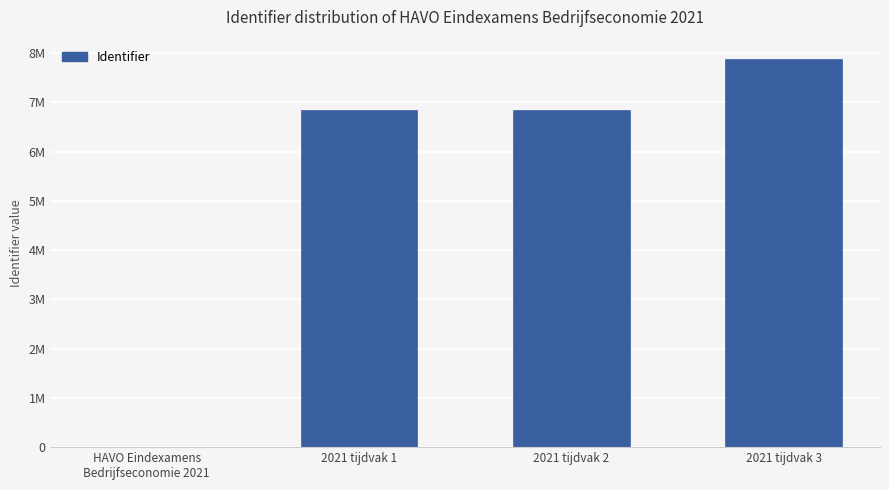

Are the bars horizontal?

No